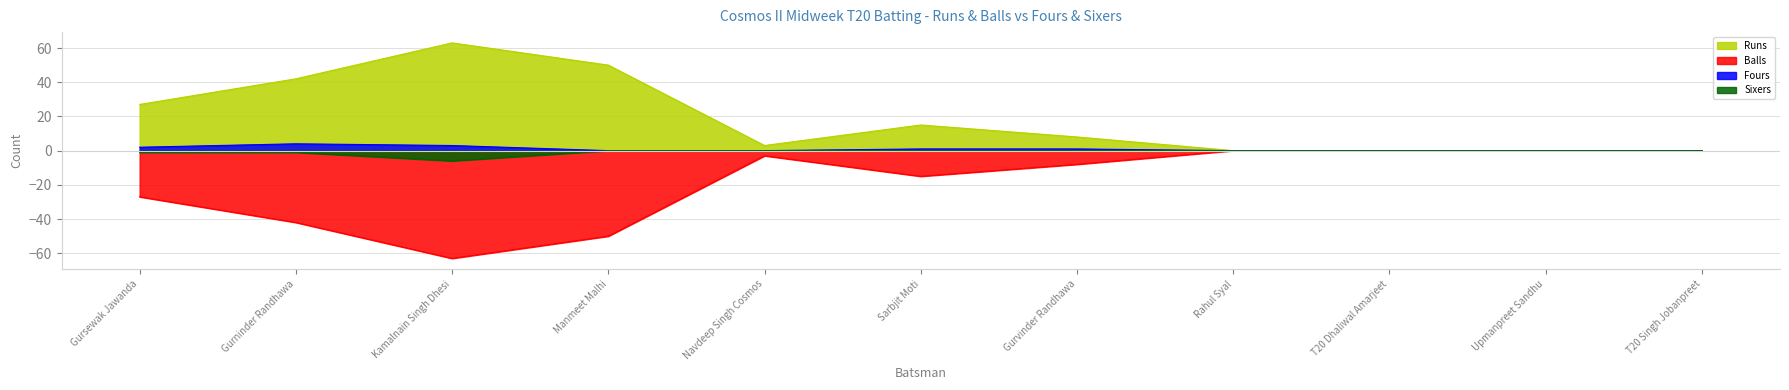

Between Gursewak Jawanda and Upmanpreet Sandhu, which series saw the biggest shift?

Runs